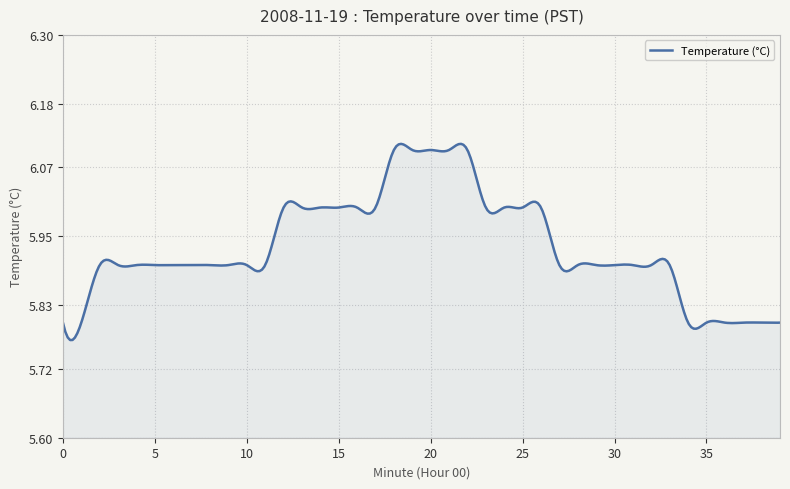

Does the chart display data point markers on the line(s)?

No